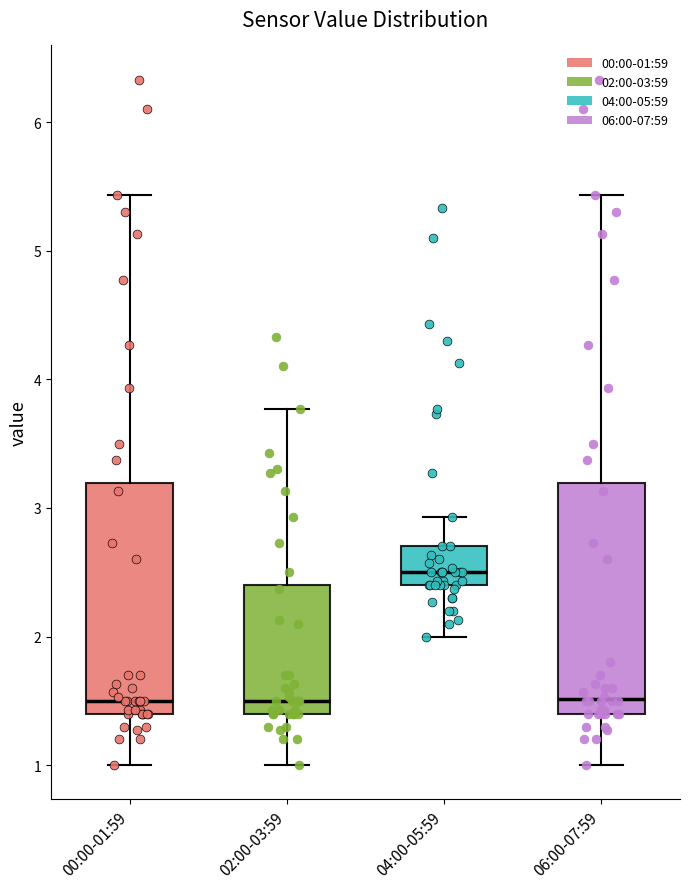

Where does the upper whisker of the box for 00:00-01:59 end on the y-axis? The values are not printed on the chart, so give them approximately, as read against the axis.

5.4